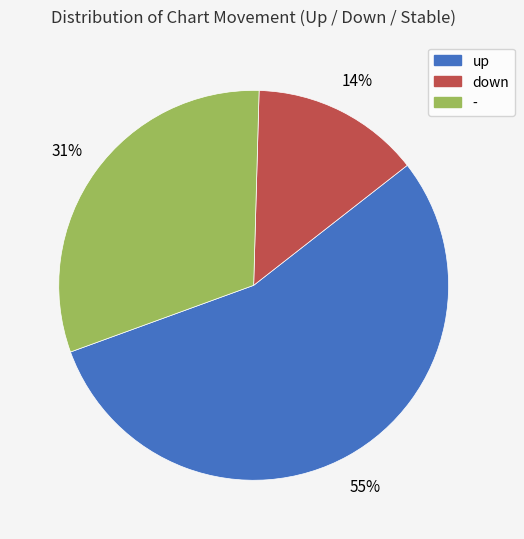

What is the majority slice?

up